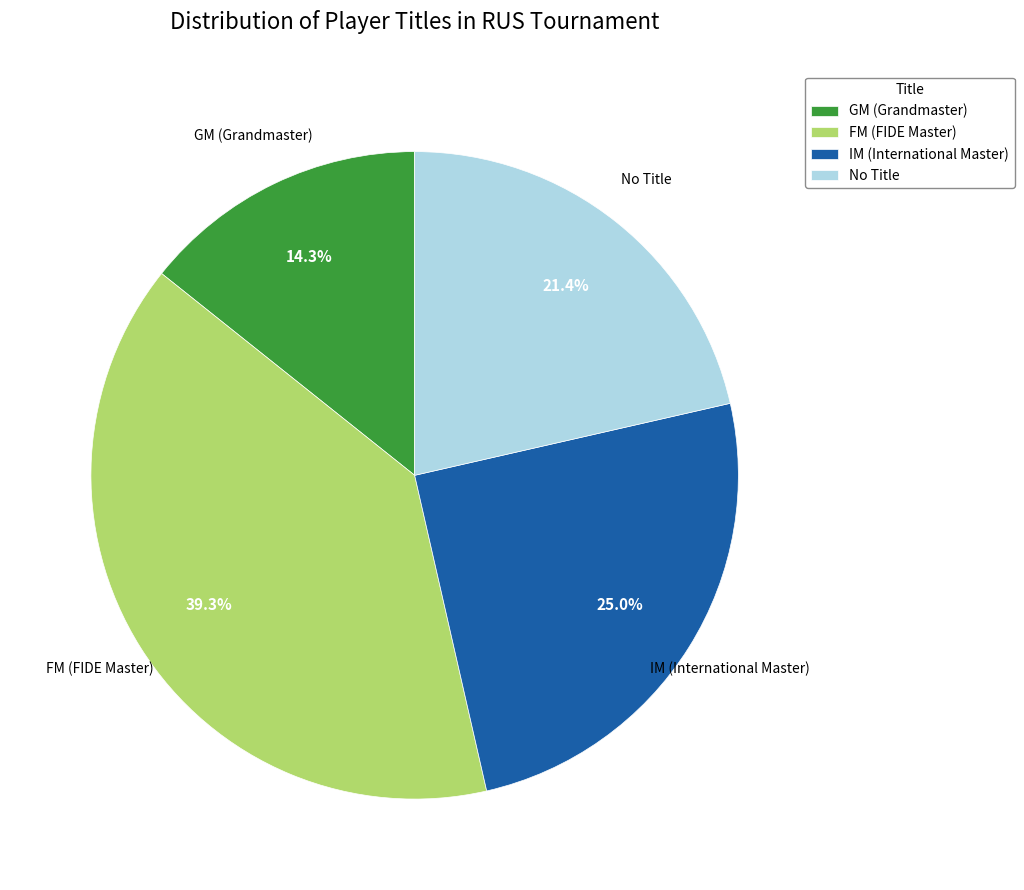

How many segments does this pie chart have?

4